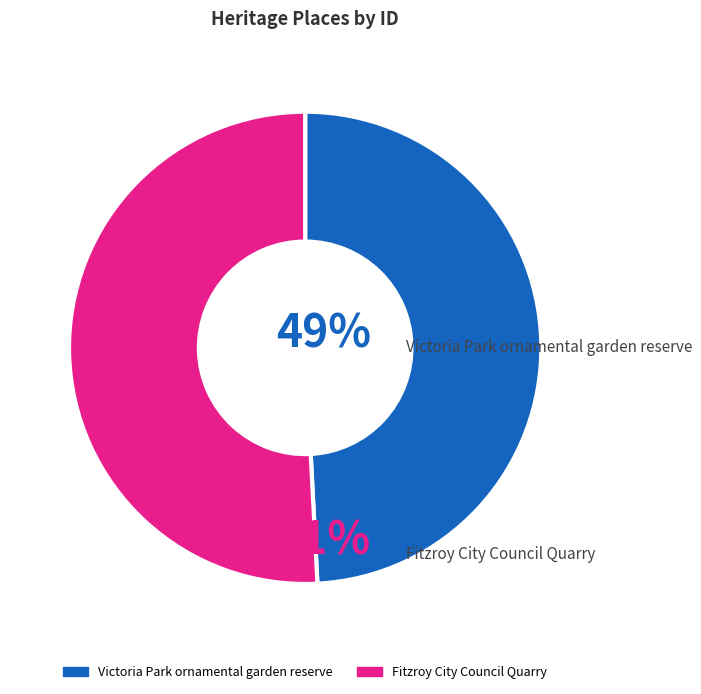

Which category has the biggest portion of the pie?

Fitzroy City Council Quarry